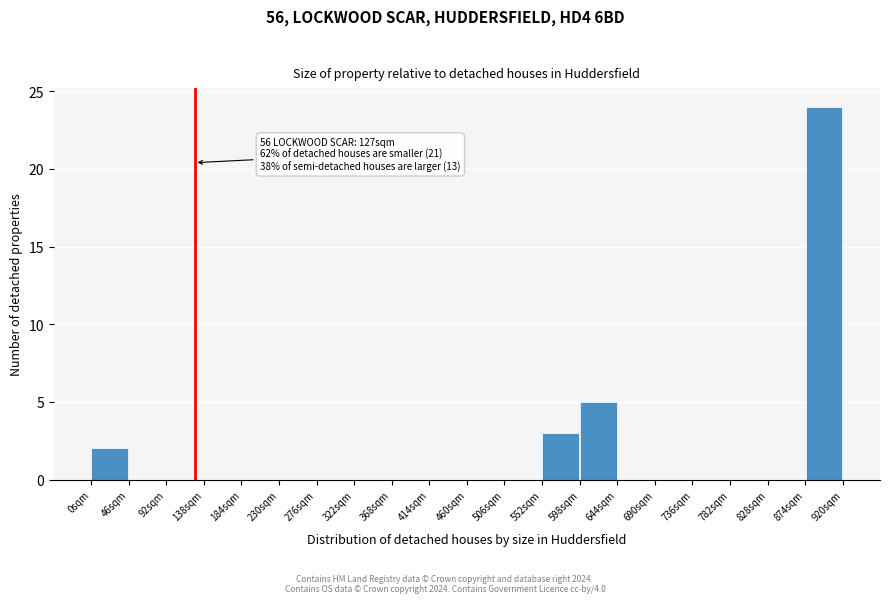

Over which range of the x-axis is the bar tallest?

874 to 920